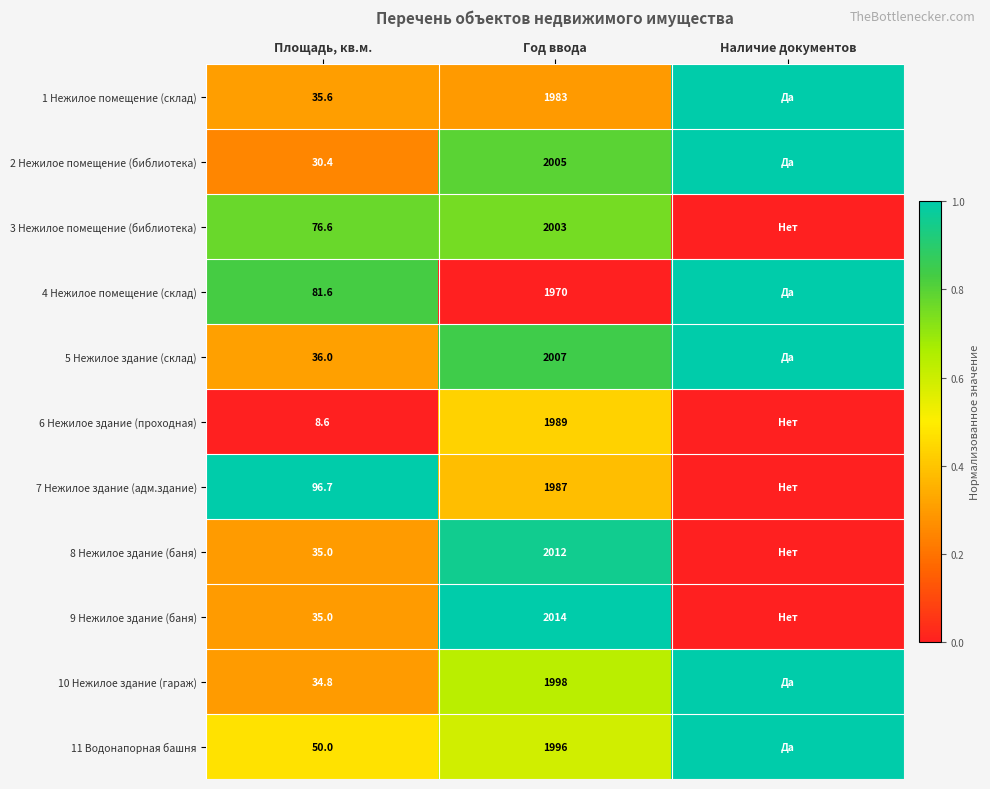

True or false: 4 Нежилое помещение (склад) has a value of 81.6 at Площадь, кв.м..

True